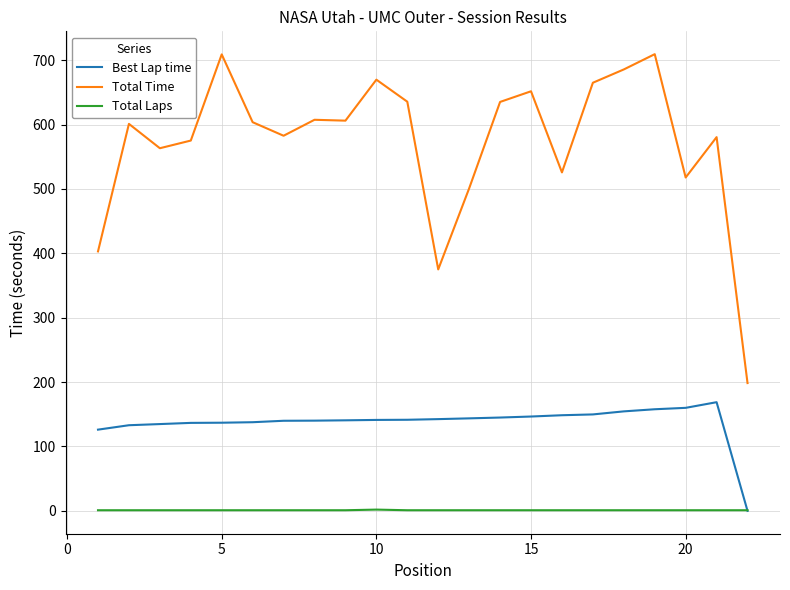

List the series in order of their overall mean, lowest first.

Total Laps, Best Lap time, Total Time